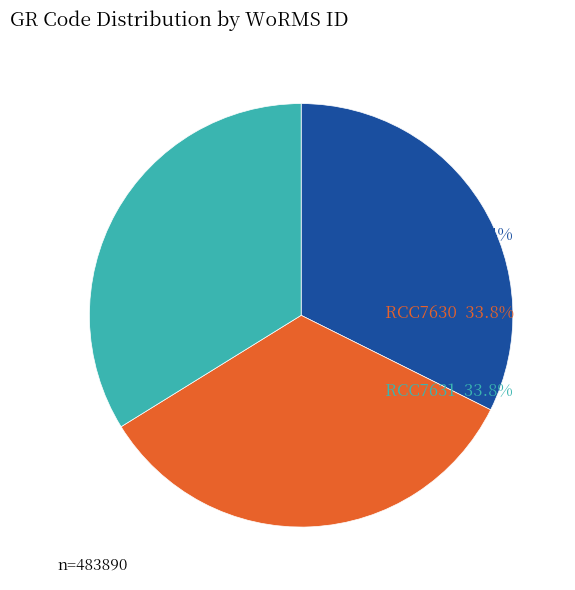

Is there any slice that represents more than half of the pie?

No